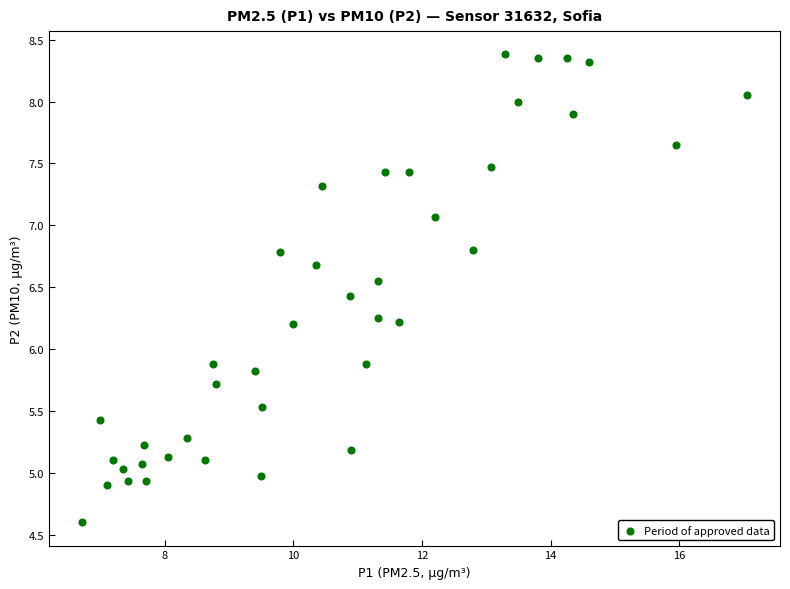

What is the range of X values (max minus min)?

10.3